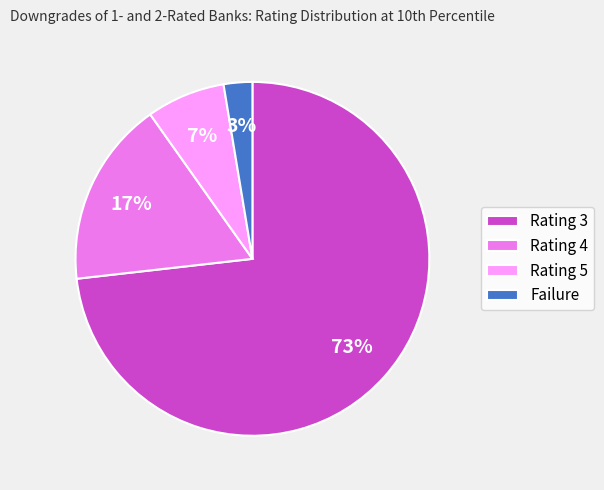

Do Rating 5 and Failure together represent more than half of the pie?

No